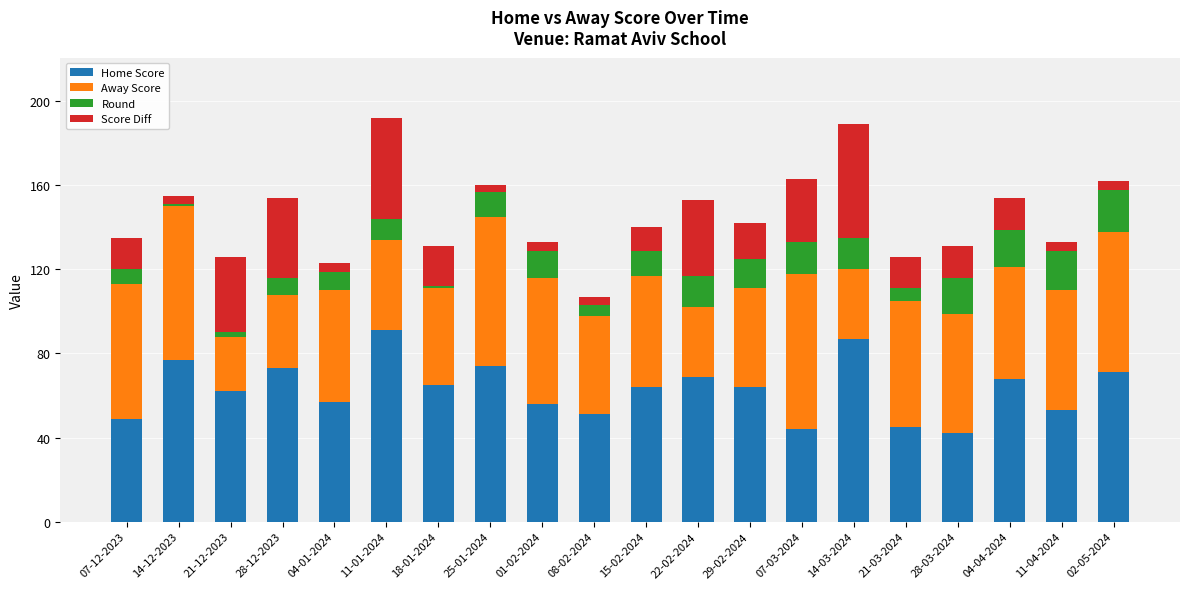

What is the average value of the Home Score series?

63